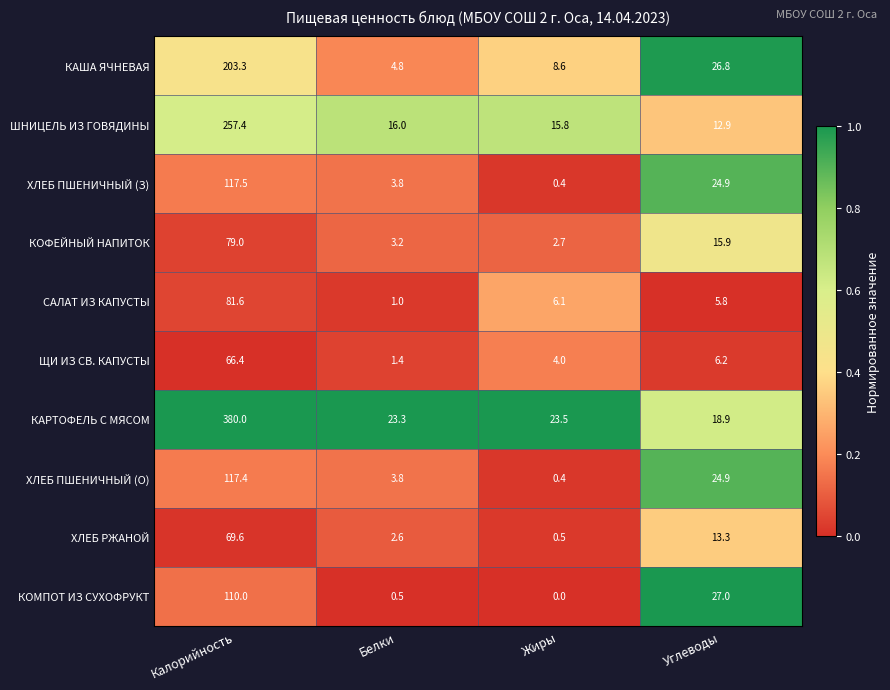

Is it true that КАРТОФЕЛЬ С МЯСОМ equals 12.4 at Белки?

False